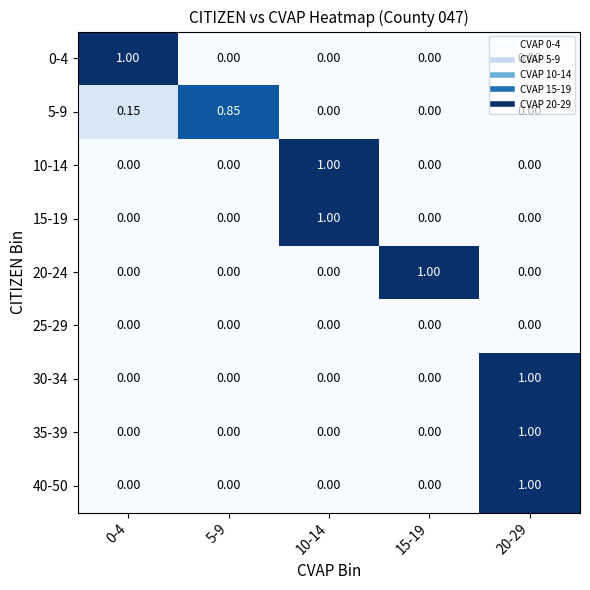

Is the value of 20-24 at 5-9 greater than the value of 35-39 at 20-29?

No